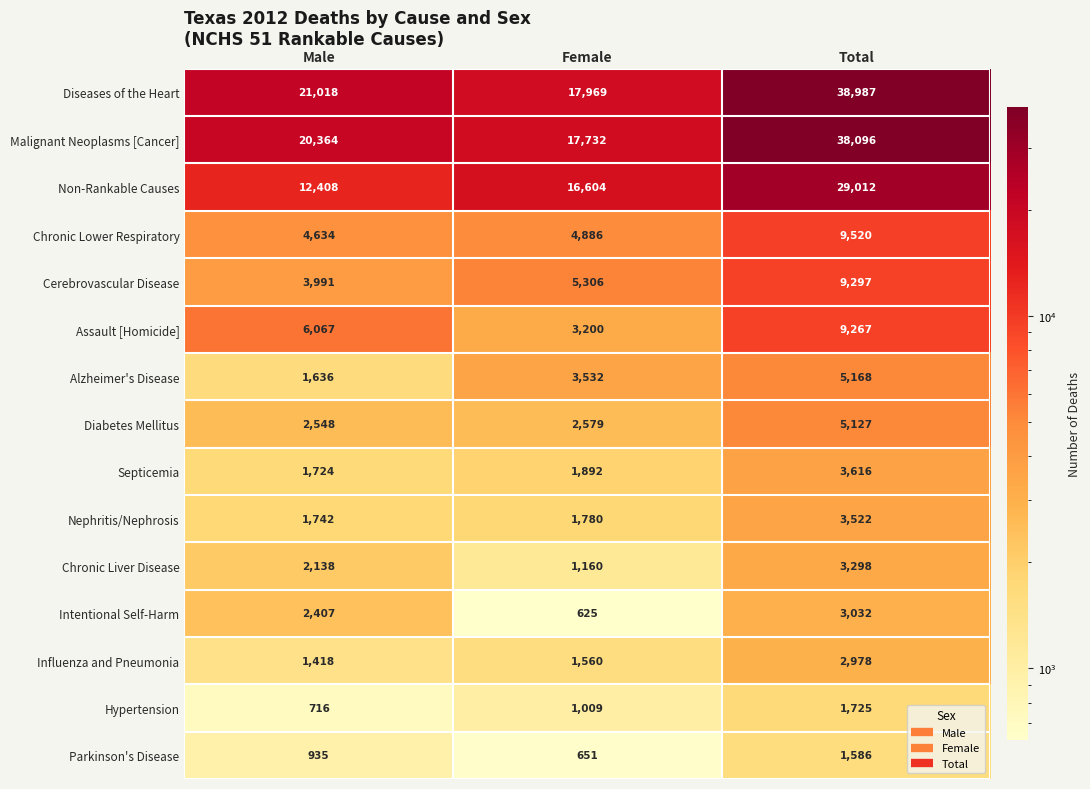

The Diseases of the Heart series shows 10253 at Male. True or false?

False